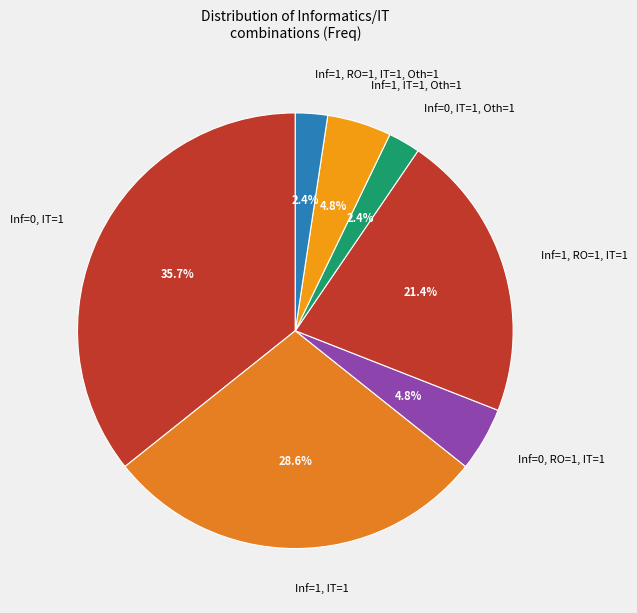

To the nearest percent, what is the average slice percentage?

14%